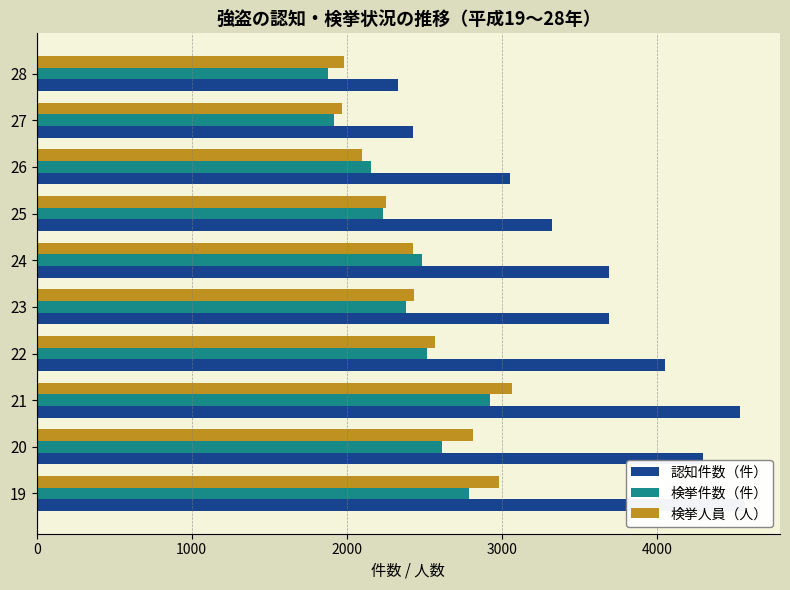

Reading right to left, list all the values displayed in this chart.

認知件数（件）: 2332	2426	3056	3324	3691	3695	4051	4535	4298	4567
検挙件数（件）: 1878	1915	2154	2236	2486	2385	2516	2923	2612	2790
検挙人員（人）: 1984	1972	2096	2255	2430	2431	2568	3069	2813	2985